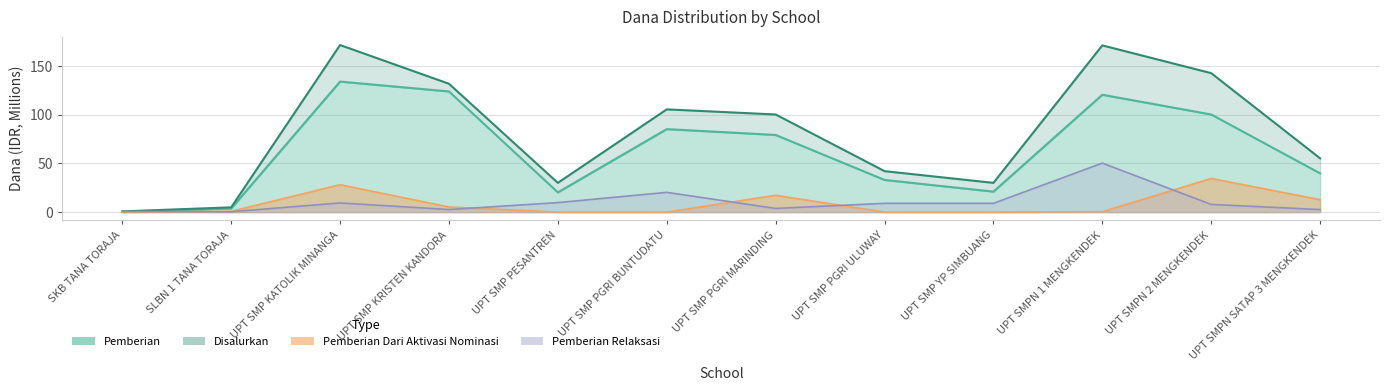

What is the difference between the maximum and minimum values in the Disalurkan series?

170.6